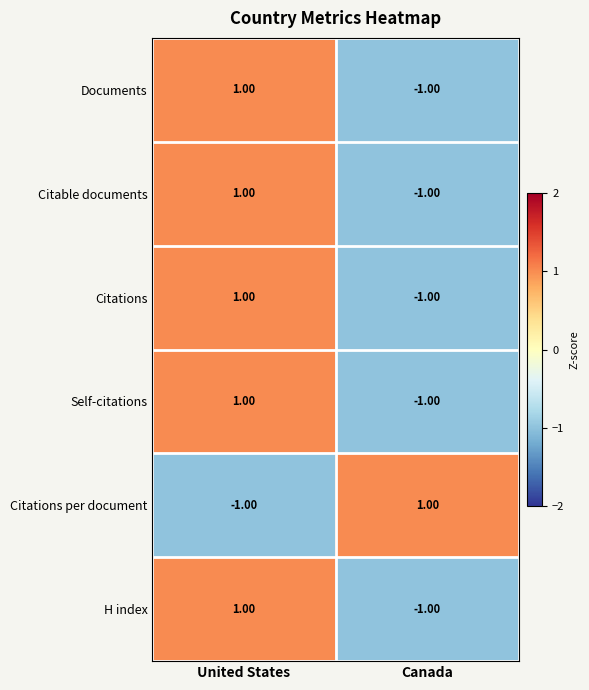

Rank the categories by Citations value from lowest to highest.

Canada, United States